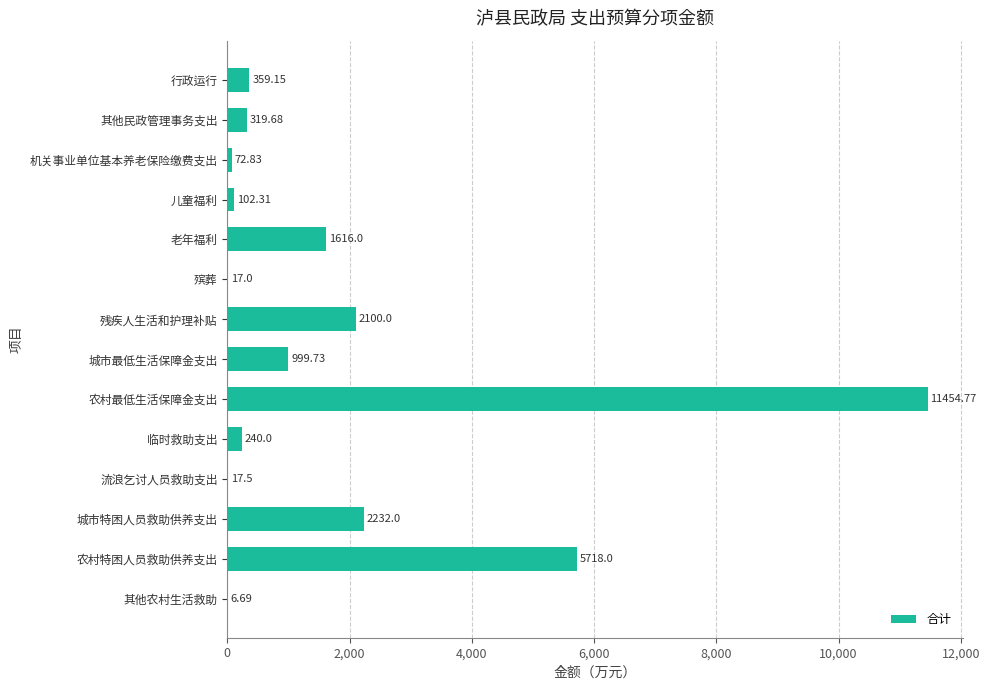

Which label corresponds to the largest value in the chart?

农村最低生活保障金支出